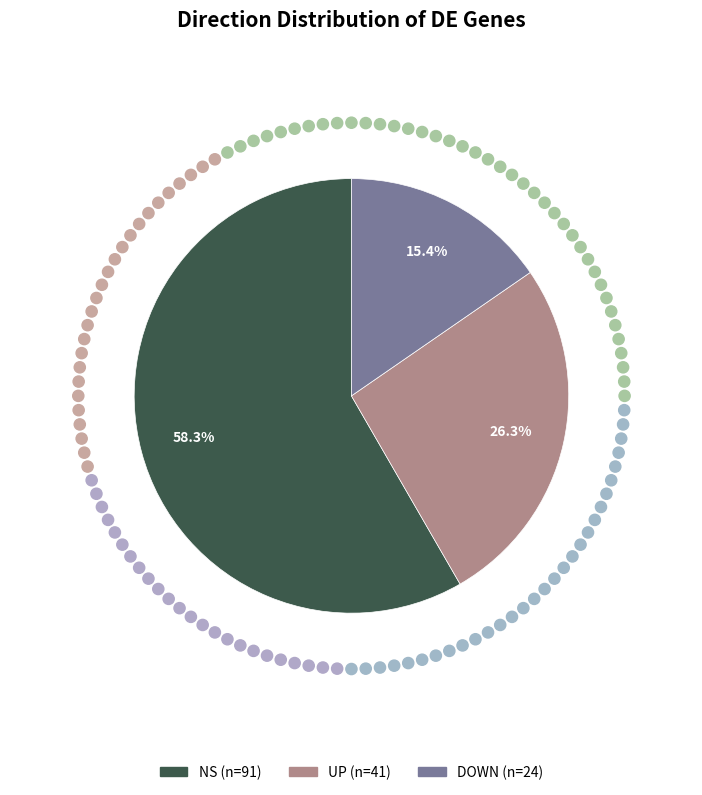

To the nearest percent, what is the average slice percentage?

33%